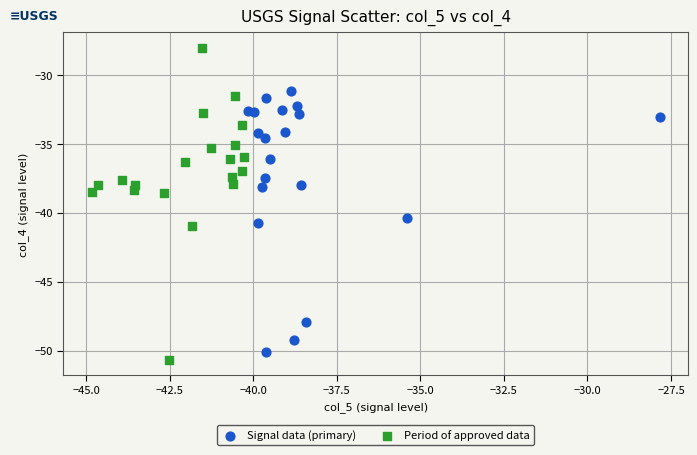

What are all the series names shown in the legend?

Signal data (primary), Period of approved data